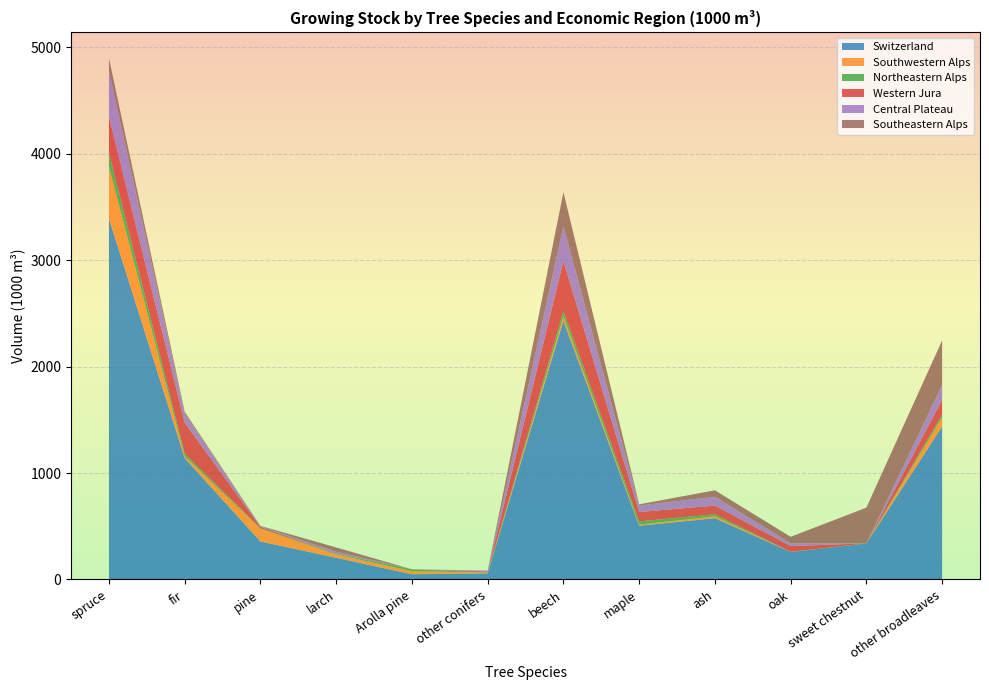

Reading left to right, what are all the values shown in this chart?

Switzerland: spruce=3391	fir=1140	pine=357	larch=204	Arolla pine=49	other conifers=57	beech=2432	maple=505	ash=576	oak=259	sweet chestnut=338	other broadleaves=1437
Southwestern Alps: spruce=488	fir=18	pine=121	larch=32	Arolla pine=29	other conifers=8	beech=37	maple=10	ash=17	oak=1	sweet chestnut=0	other broadleaves=88
Northeastern Alps: spruce=131	fir=25	pine=4	larch=7	Arolla pine=18	other conifers=1	beech=53	maple=31	ash=20	oak=0	sweet chestnut=1	other broadleaves=25
Western Jura: spruce=338	fir=289	pine=13	larch=1	Arolla pine=0	other conifers=8	beech=470	maple=88	ash=81	oak=54	sweet chestnut=0	other broadleaves=138
Central Plateau: spruce=430	fir=88	pine=7	larch=17	Arolla pine=0	other conifers=10	beech=326	maple=61	ash=83	oak=26	sweet chestnut=0	other broadleaves=138
Southeastern Alps: spruce=118	fir=16	pine=2	larch=40	Arolla pine=0	other conifers=0	beech=321	maple=11	ash=61	oak=61	sweet chestnut=336	other broadleaves=420